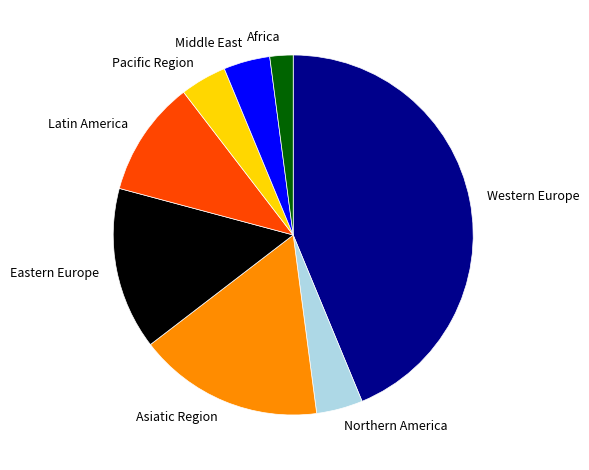

The Pacific Region slice represents 16% of the pie. True or false?

False